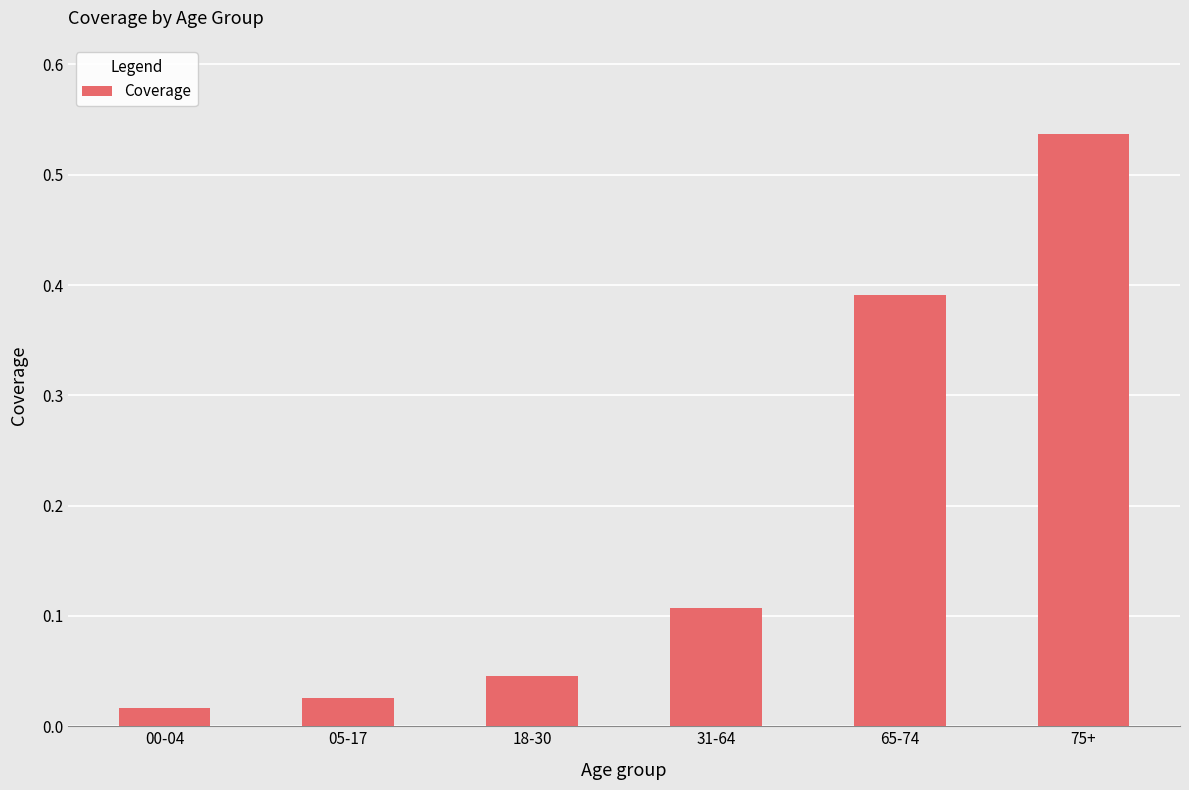

What is the label of the 3rd bar from the right?

31-64